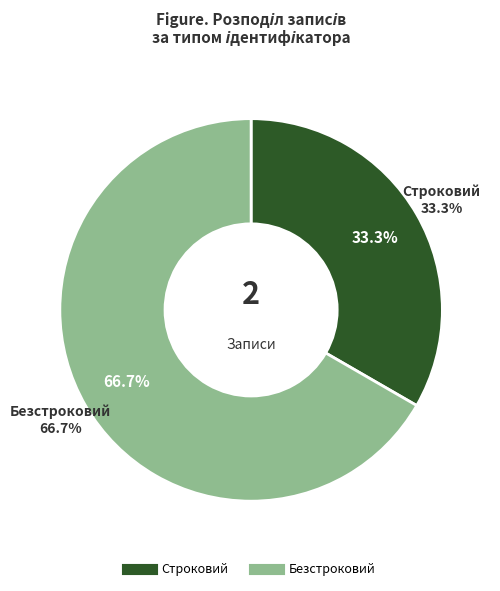

Is there any slice that represents more than half of the pie?

Yes